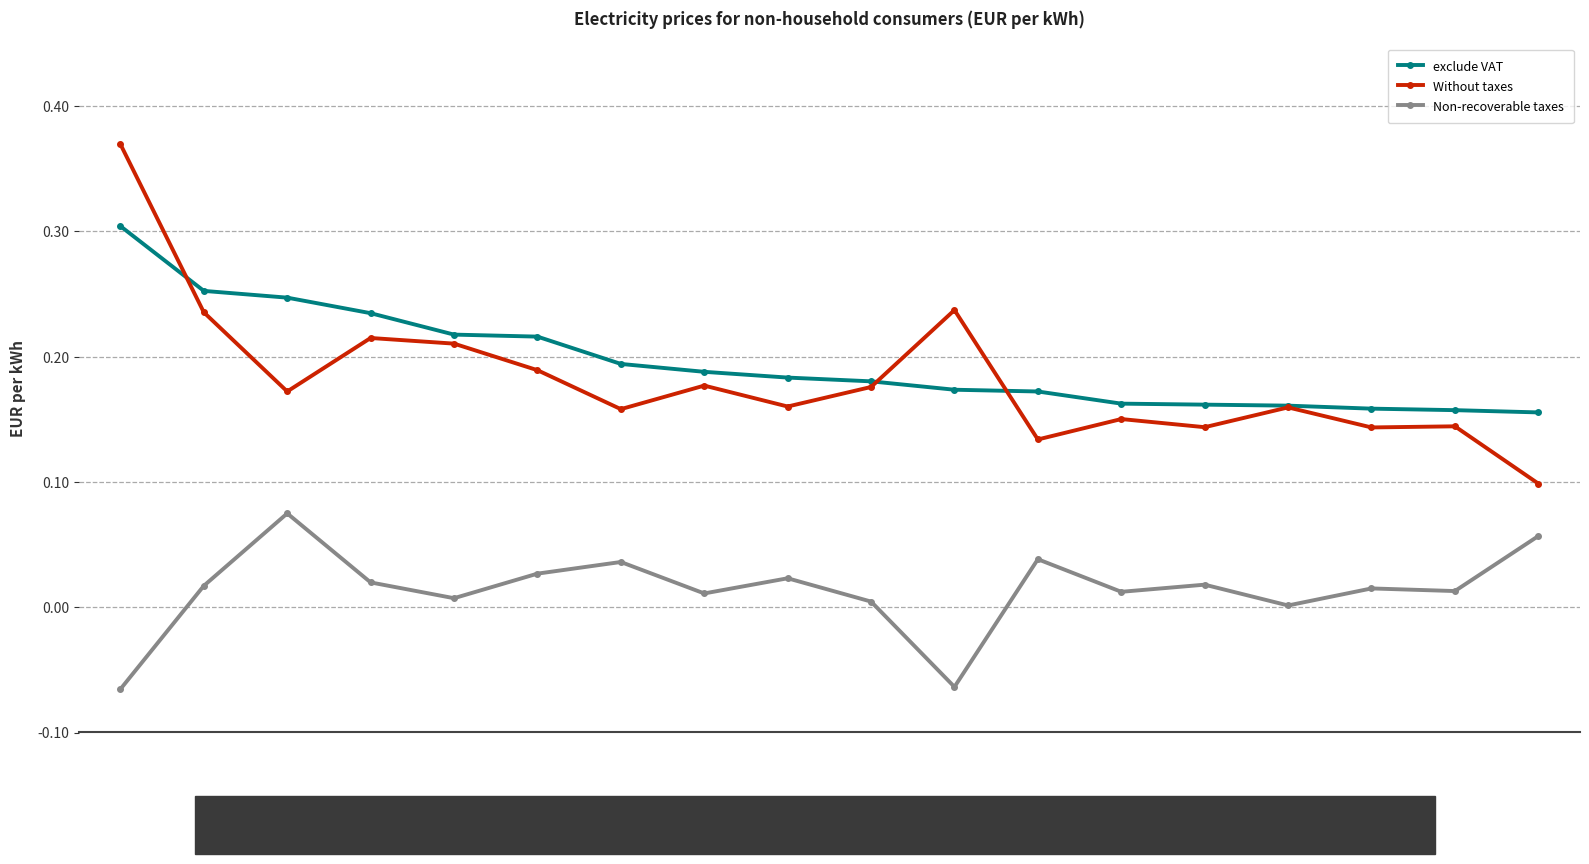

Which category has the highest value across all series?

Greece